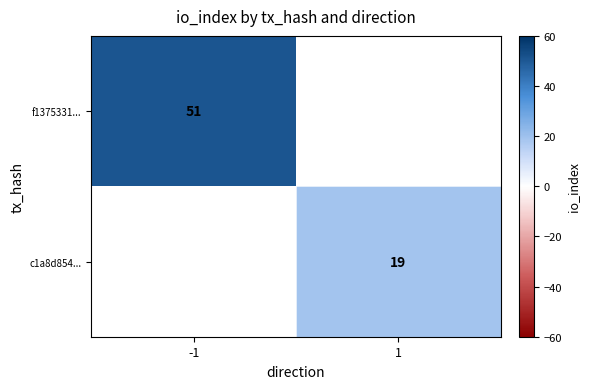

The value of f1375331... at -1 is 51. True or false?

True